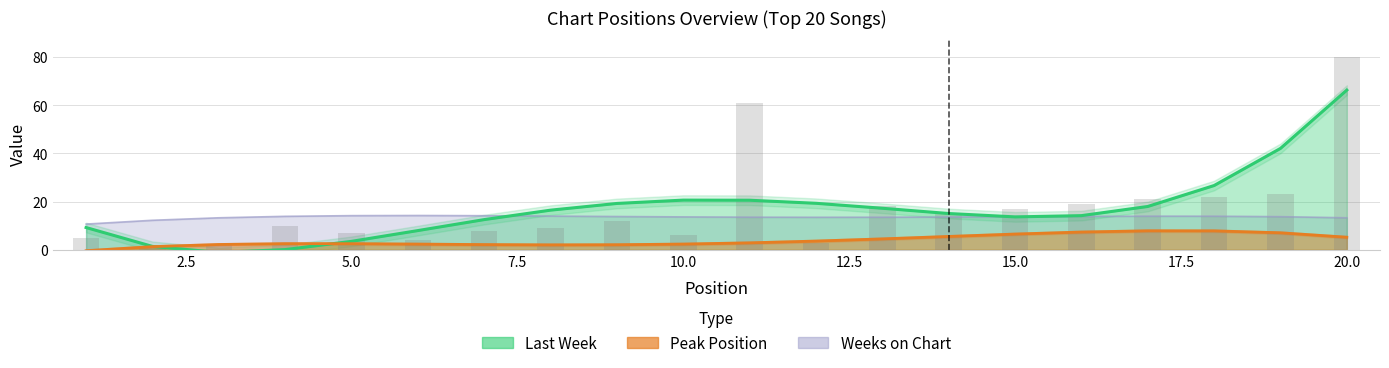

What are all the series names shown in the legend?

Last Week, Peak Position, Weeks on Chart